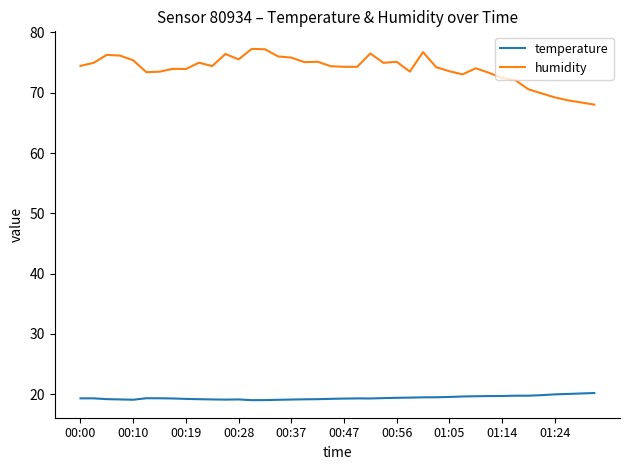

What is the difference between the maximum and minimum values in the humidity series?

9.2